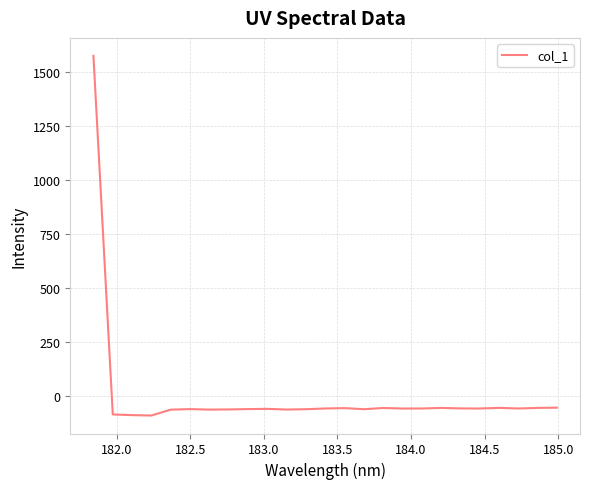

What is the minimum value shown in the chart?

-89.9